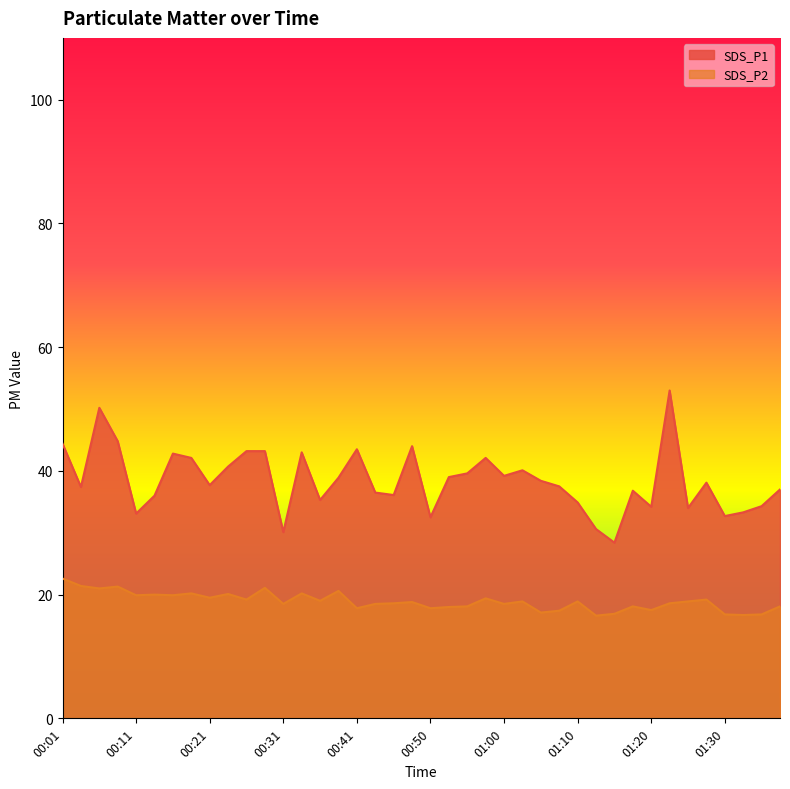

What position from the right is 00:01?

40